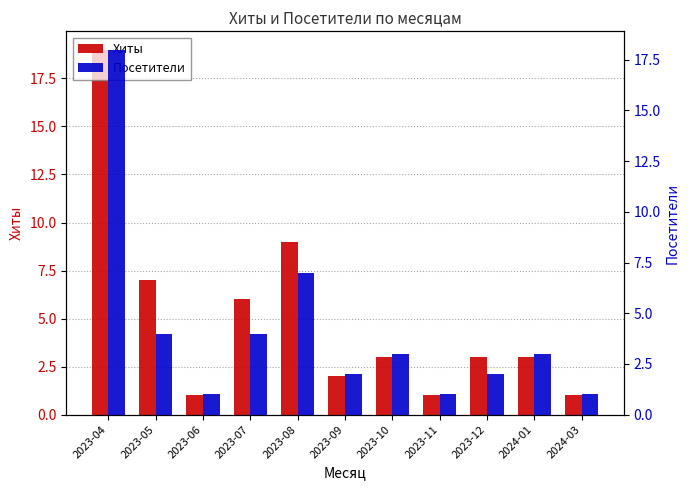

Which category has the lowest value in the Хиты series?

2023-06